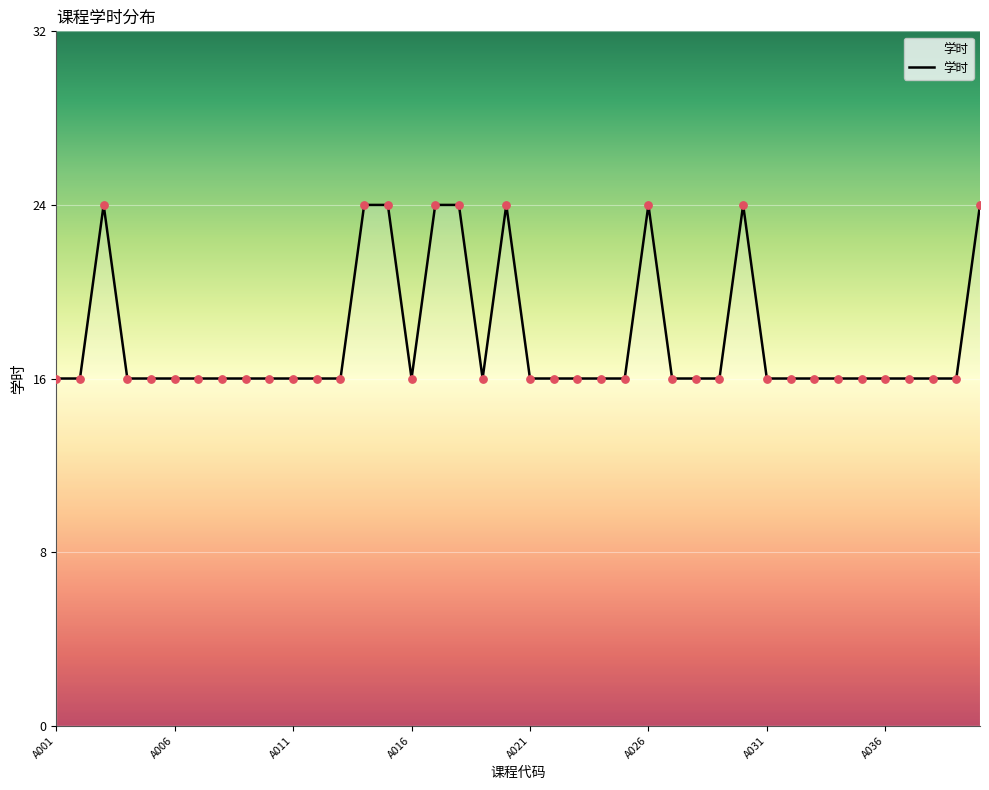

What is the maximum value shown in the chart?

24